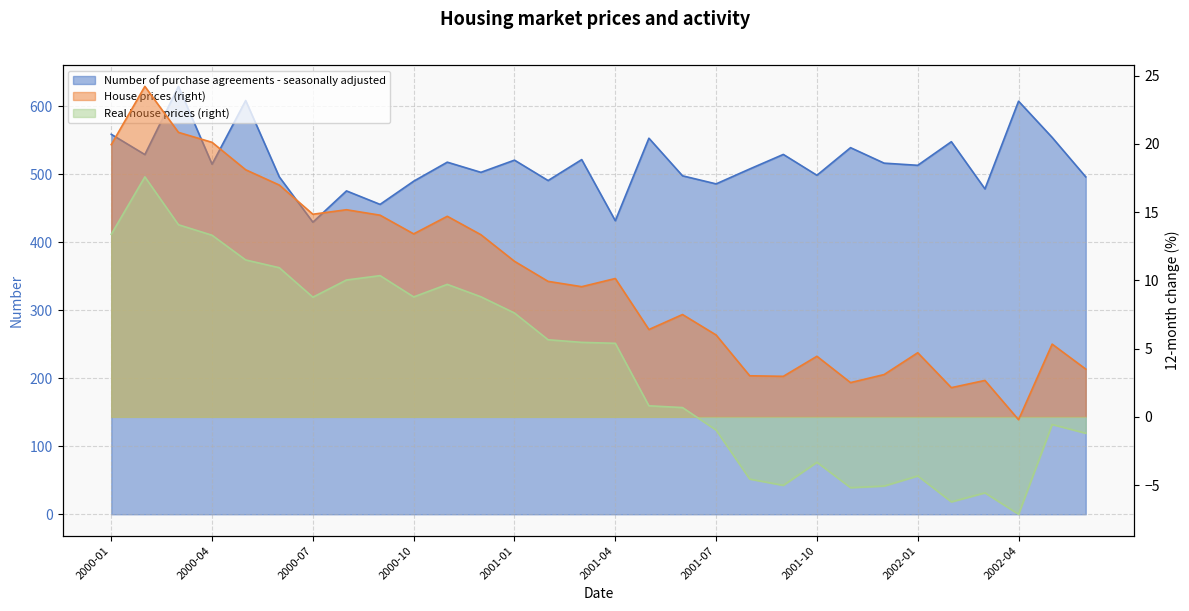

What is the average value of the House prices (right) series?

10.1